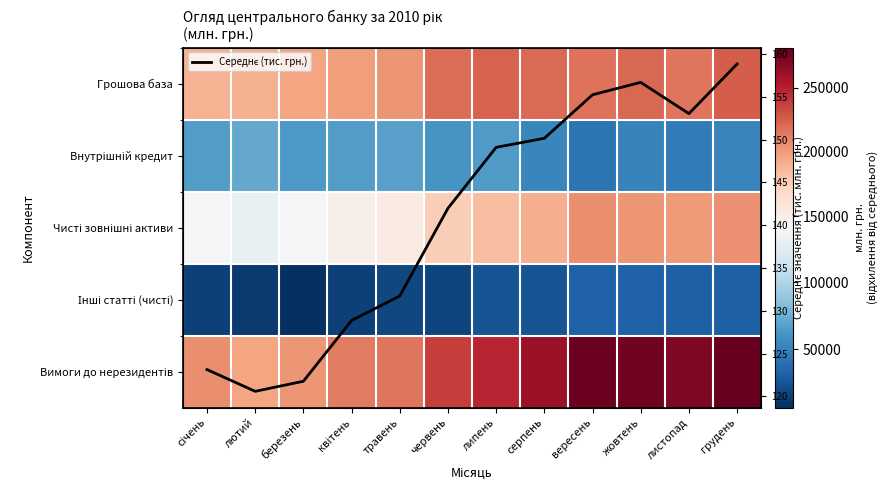

Is the value of Внутрішній кредит at квітень greater than the value of Середнє (тис. грн.) at березень?

Yes